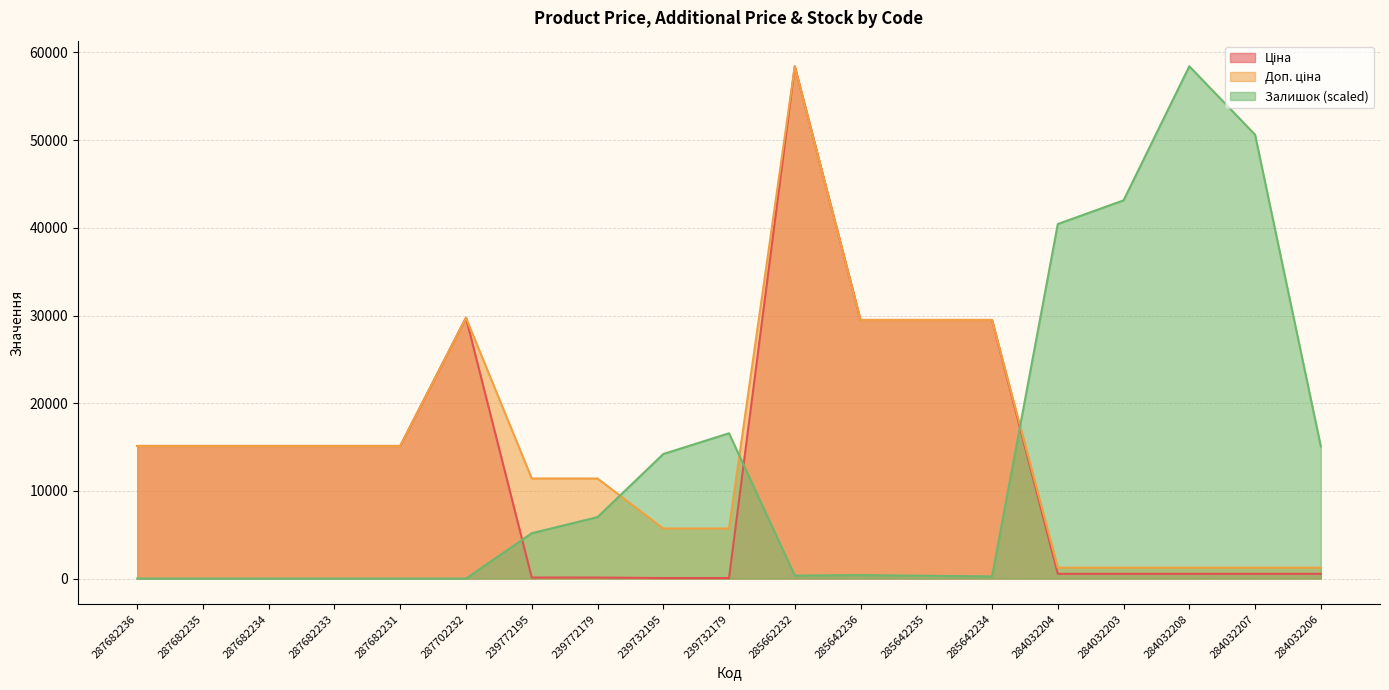

What are all the series names shown in the legend?

Ціна, Доп. ціна, Залишок